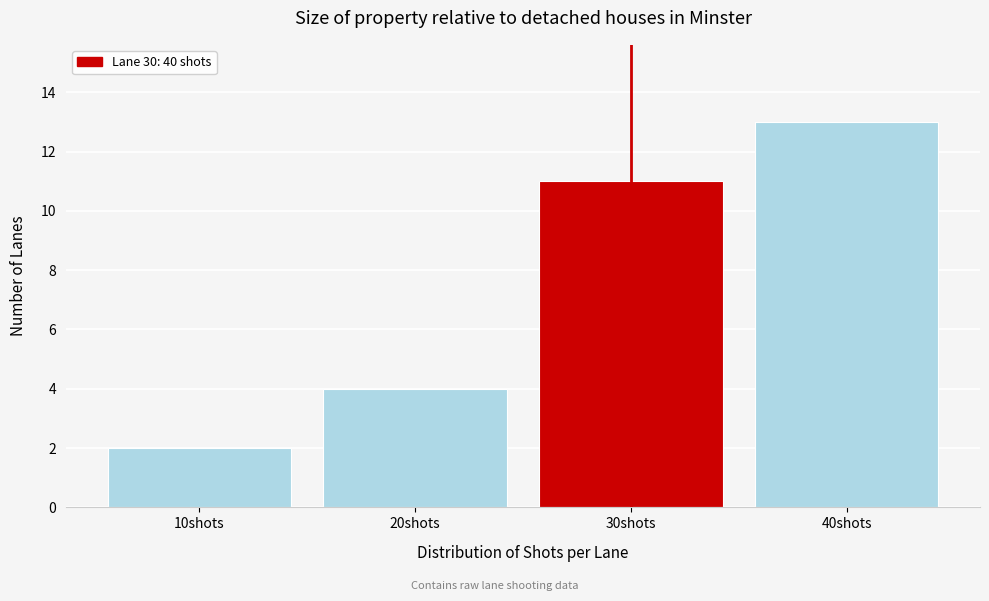

Reading left to right, transcribe this chart: for each bar, give the range it covers on the x-axis and its height. The values are not printed on the chart, so give them approximately, as read against the axis.

5 to 15: 2
15 to 25: 4
25 to 35: 11
35 to 45: 13